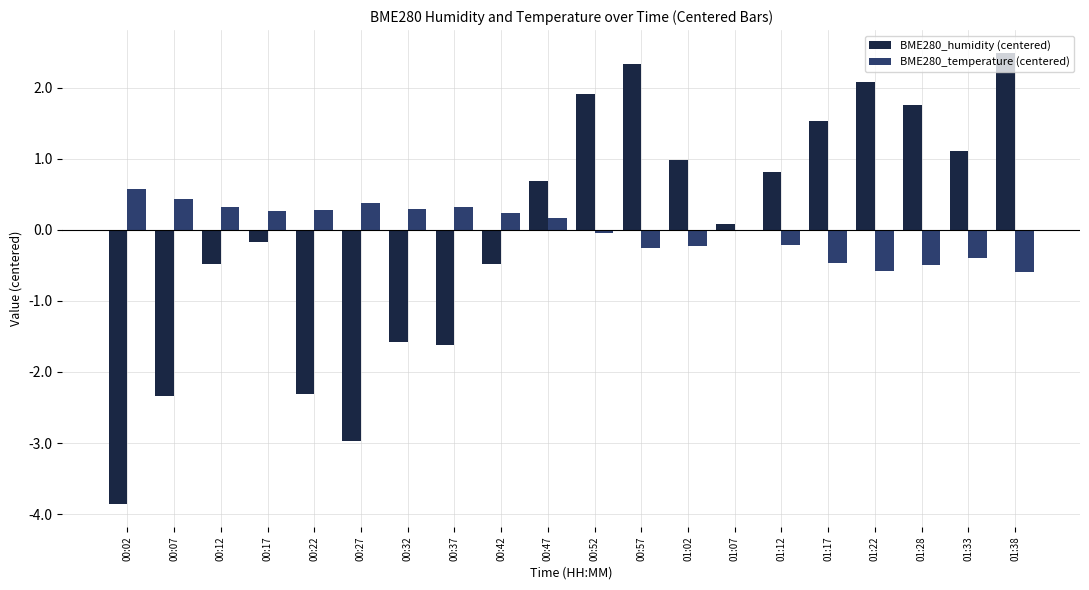

Which series changed the most between 00:37 and 00:57?

BME280_humidity (centered)